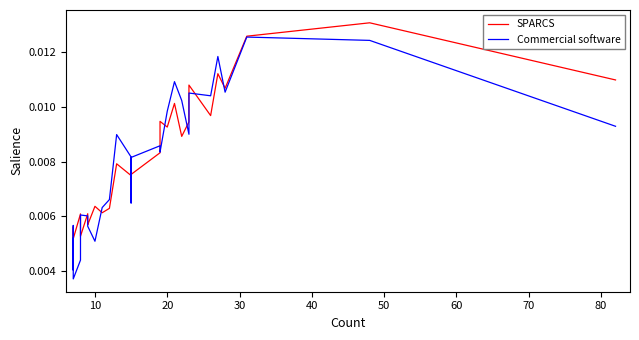

Does the chart have visible grid lines?

No